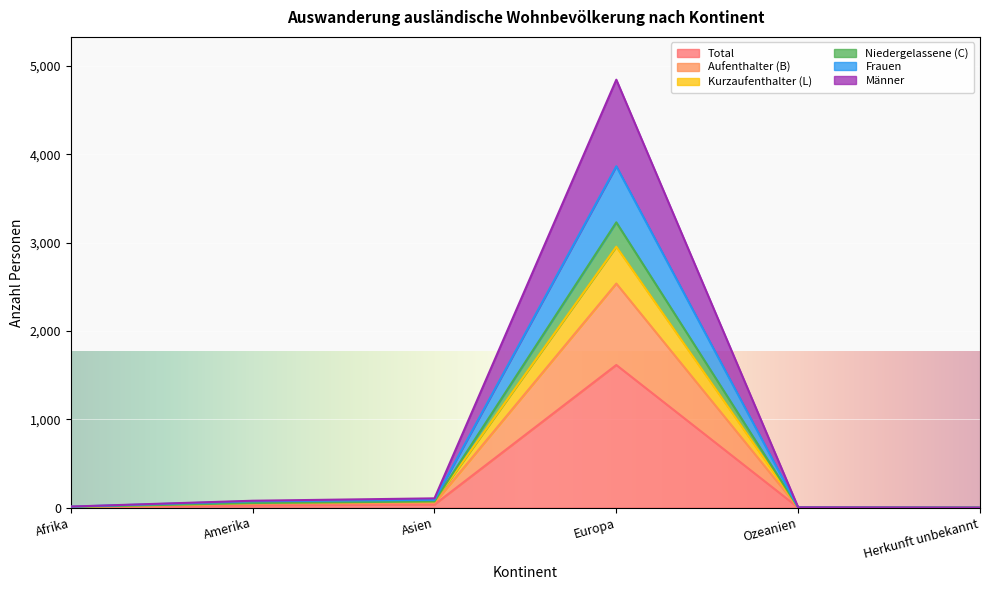

Is it true that Total equals 1615 at Europa?

True